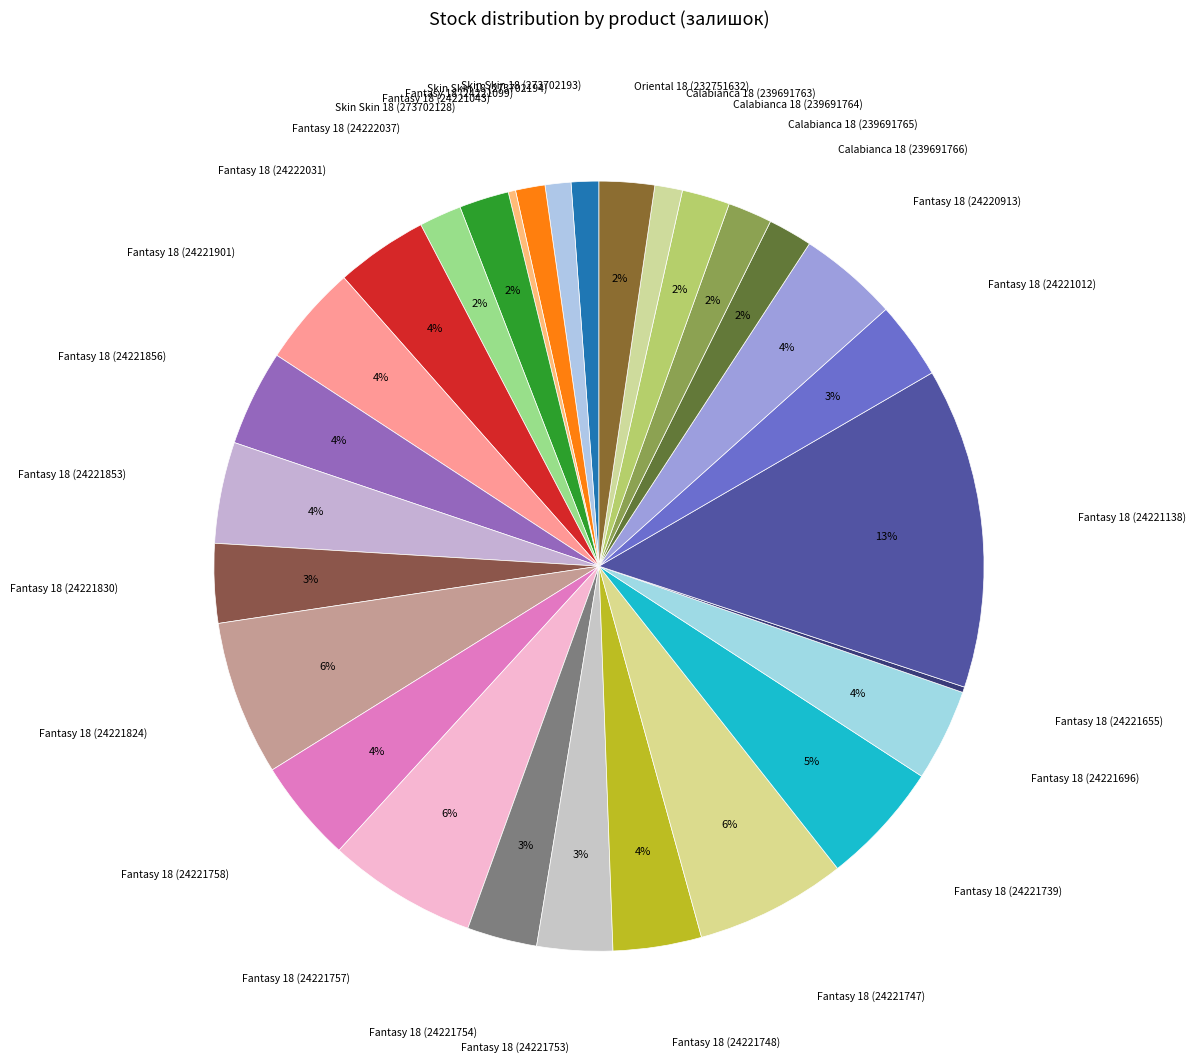

To the nearest percent, what is the average slice percentage?

3%